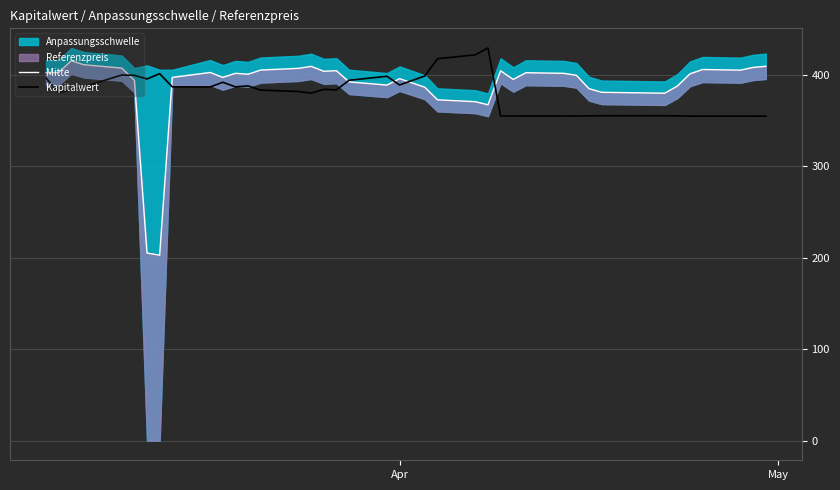

What is the minimum value for Kapitalwert?

354.6